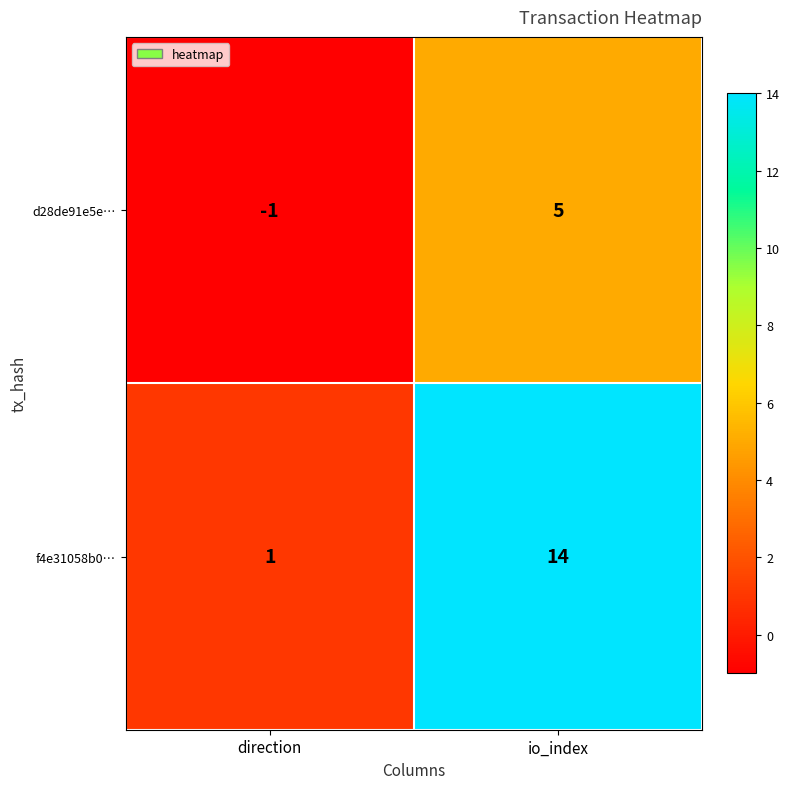

What is the spread (max minus min) of values at io_index?

9